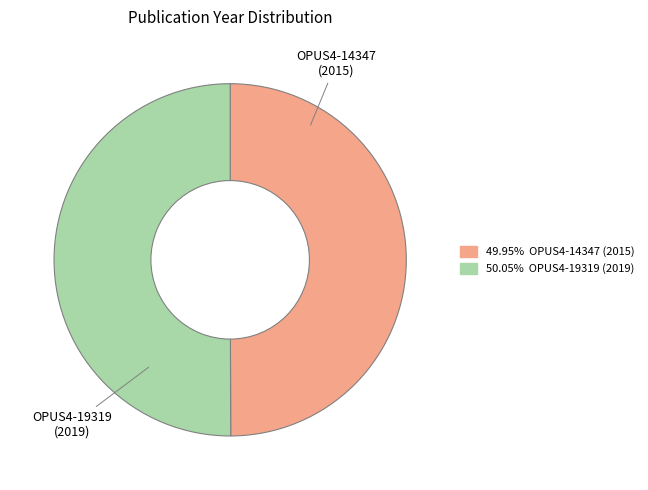

True or false: OPUS4-19319 (2019) accounts for 63% of the total.

False